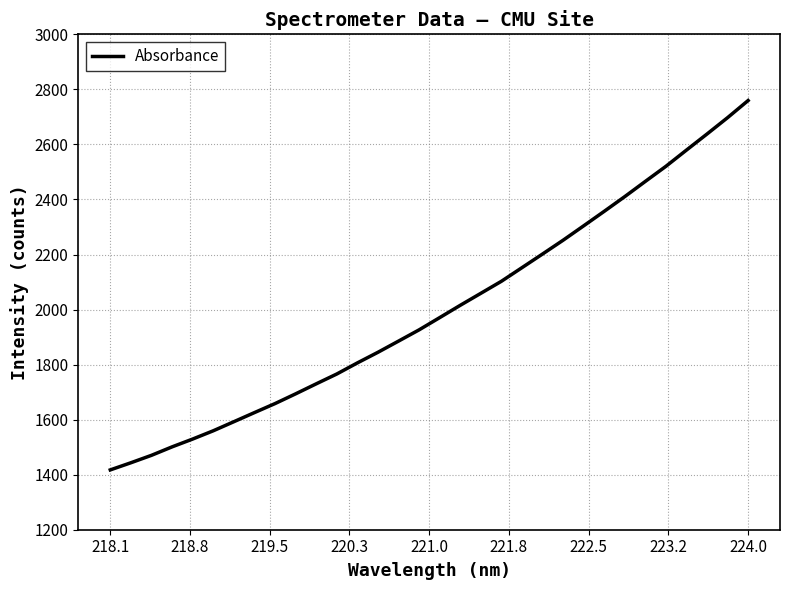

What is the difference between the second highest and minimum values?

1279.9